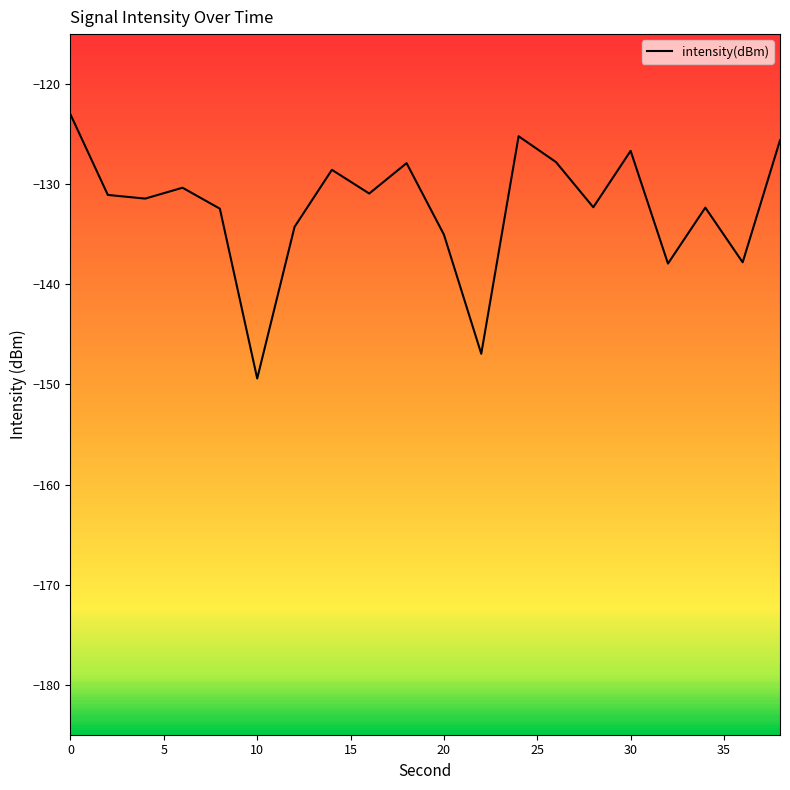

What is the greatest value displayed?

-123.0